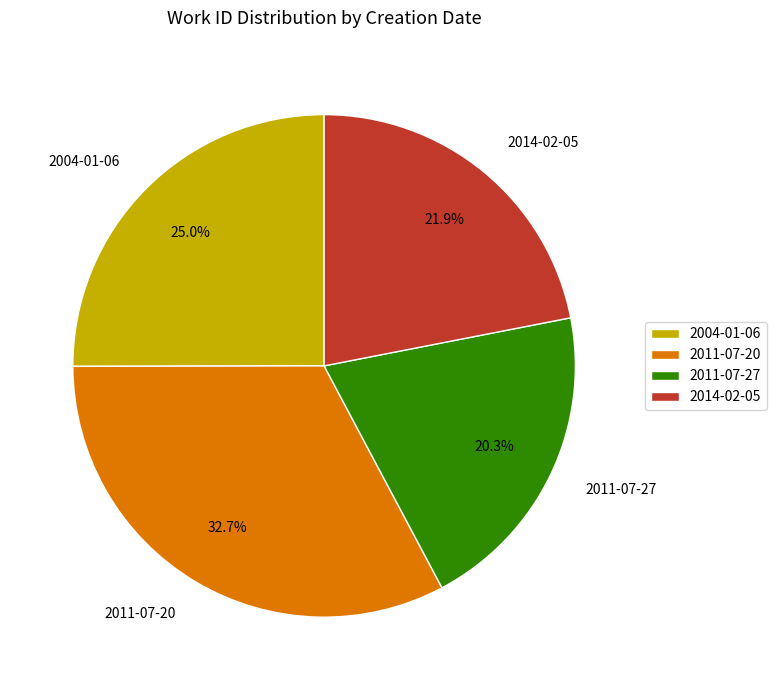

Is the sum of 2004-01-06 and 2011-07-20 greater than half?

Yes